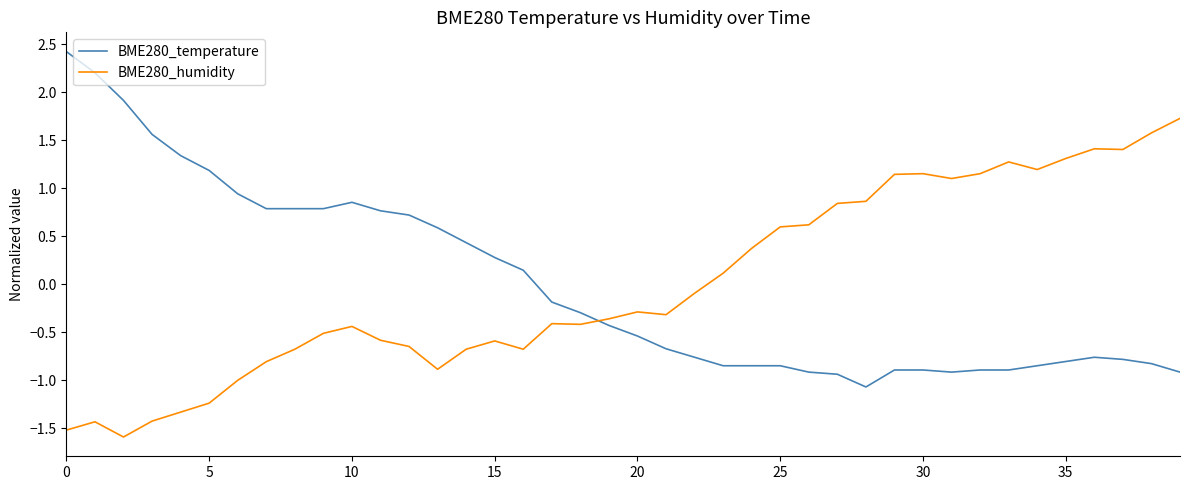

What is the difference between the second highest and minimum values in the BME280_temperature series?

3.3